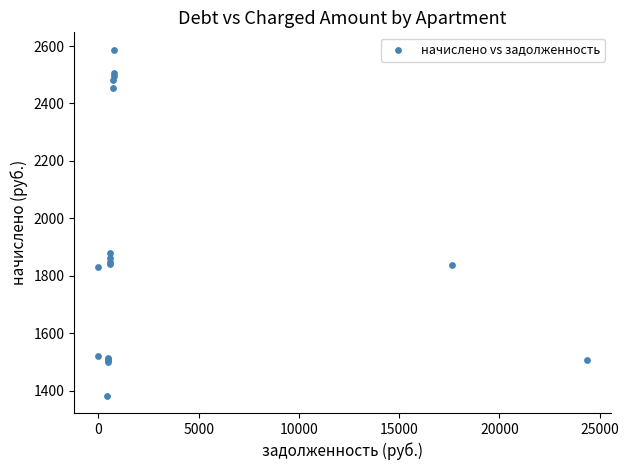

What Y value in the scatter plot is closest to 1985?

1878.3